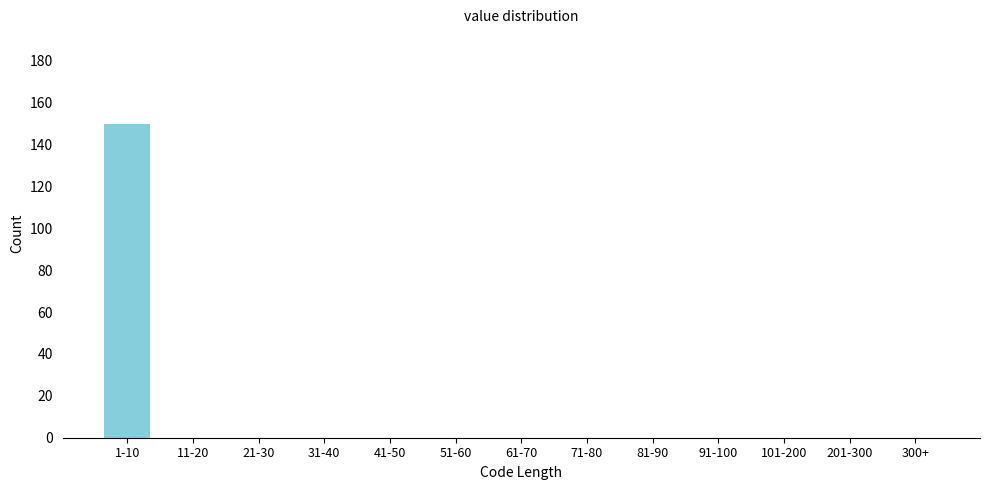

Reading left to right, list all the values displayed in this chart.

1-10=150	11-20=0	21-30=0	31-40=0	41-50=0	51-60=0	61-70=0	71-80=0	81-90=0	91-100=0	101-200=0	201-300=0	300+=0